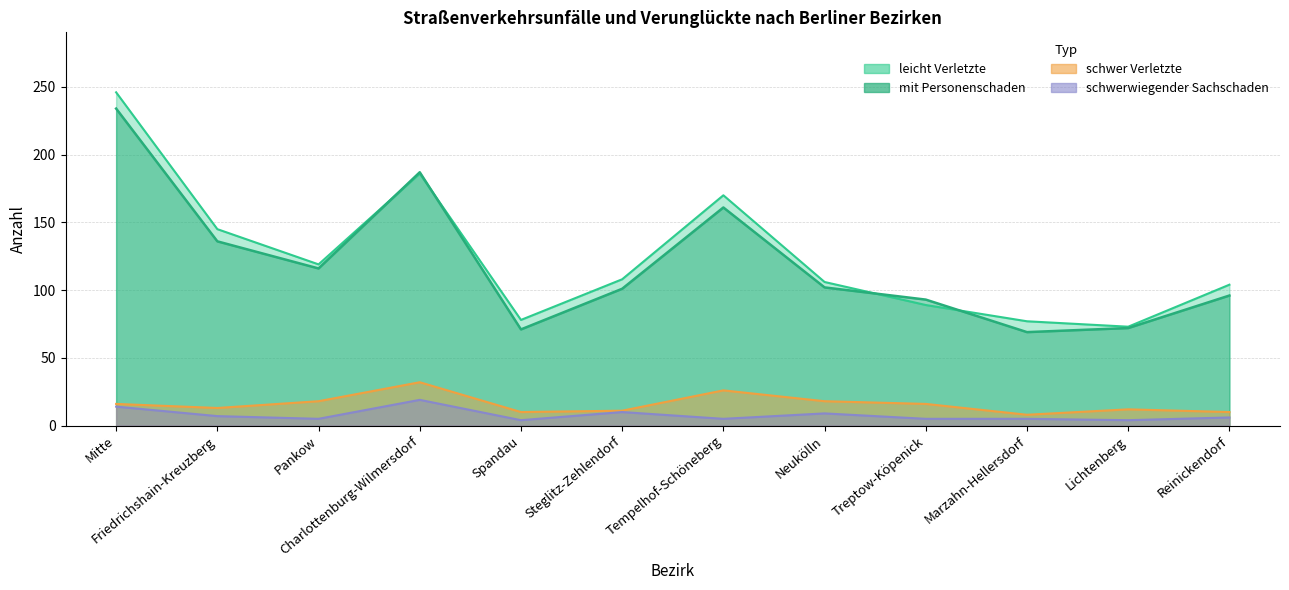

At which category does leicht Verletzte reach its first local peak?

Charlottenburg-Wilmersdorf